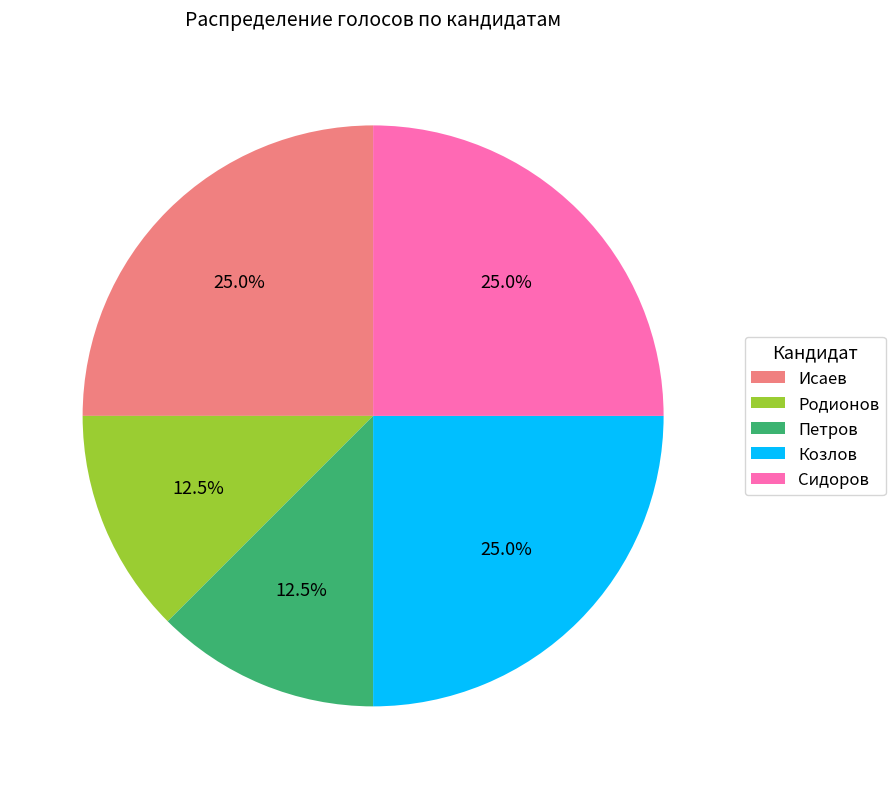

What percentage is NOT represented by Родионов?

87.5%